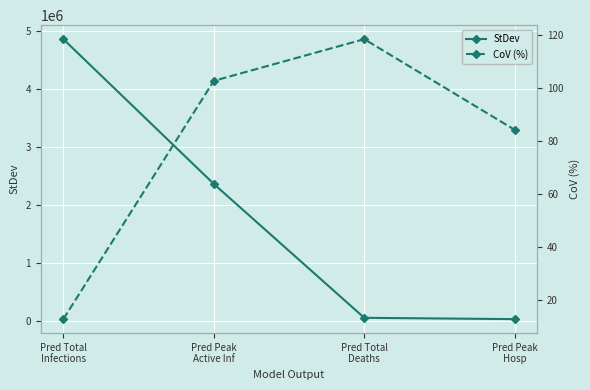

Where does the StDev series first go above 2362685?

Pred Total
Infections